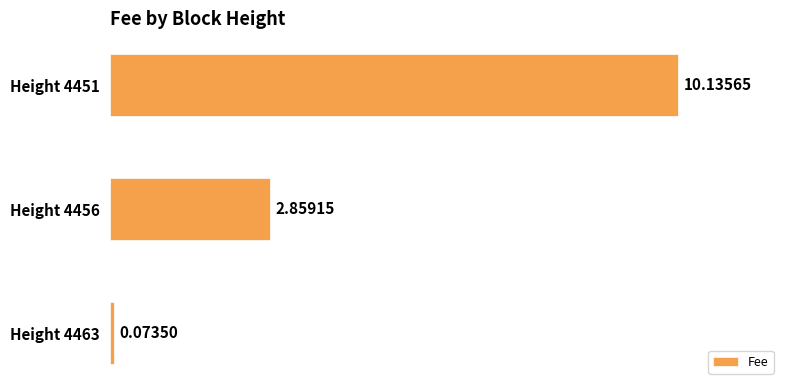

What is the sum of the values at Height 4456 and Height 4451?

13.0